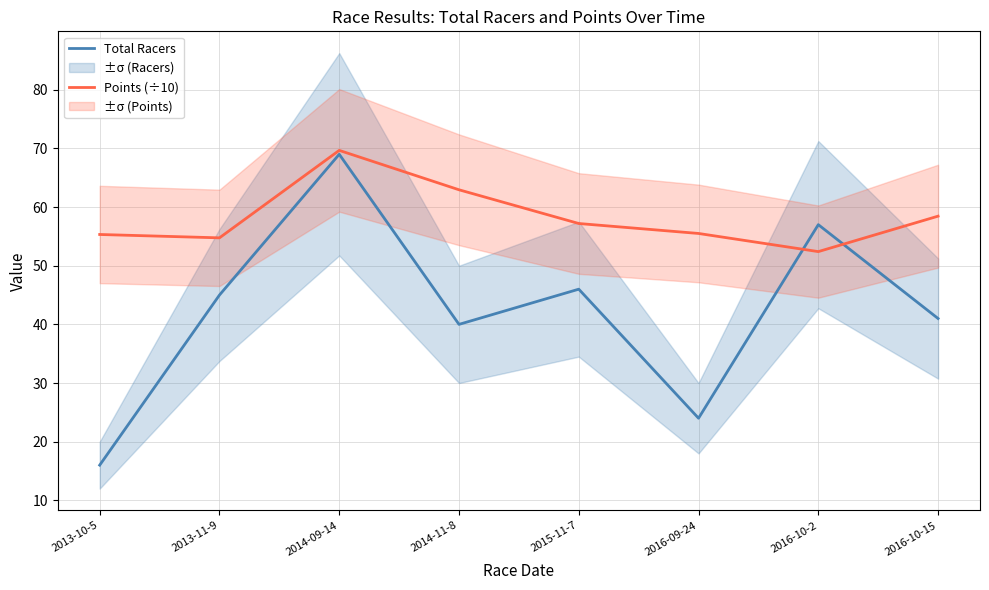

True or false: Points (÷10) and Total Racers intersect in this chart.

True